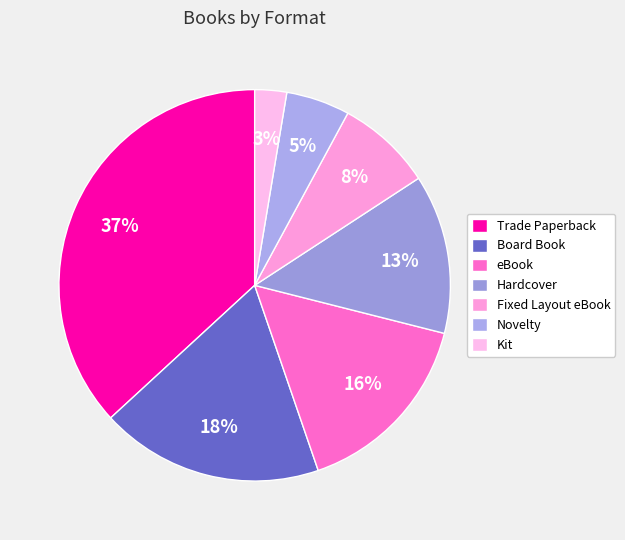

Is Fixed Layout eBook the majority of the pie?

No